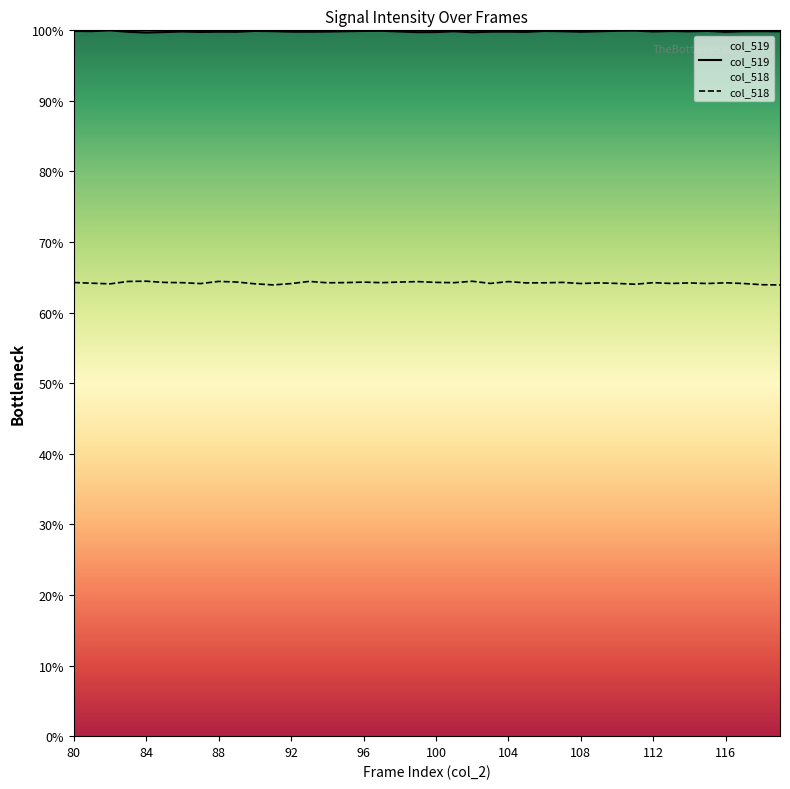

Reading right to left, transcribe all the data shown in this chart.

col_519: 99.9	99.9	99.9	99.8	99.9	99.9	99.9	99.8	100.0	99.9	99.9	99.8	99.9	99.9	99.8	99.8	99.8	99.7	99.9	99.8	99.7	99.8	99.9	99.9	99.9	99.8	99.8	99.8	99.9	99.9	99.8	99.8	99.8	99.8	99.8	99.7	99.8	100.0	99.9	99.9
col_518: 63.9	64.0	64.1	64.2	64.1	64.2	64.1	64.2	64.0	64.1	64.2	64.1	64.3	64.2	64.2	64.4	64.1	64.5	64.2	64.3	64.4	64.3	64.2	64.3	64.3	64.2	64.4	64.1	63.9	64.1	64.3	64.4	64.1	64.2	64.3	64.5	64.4	64.1	64.2	64.3